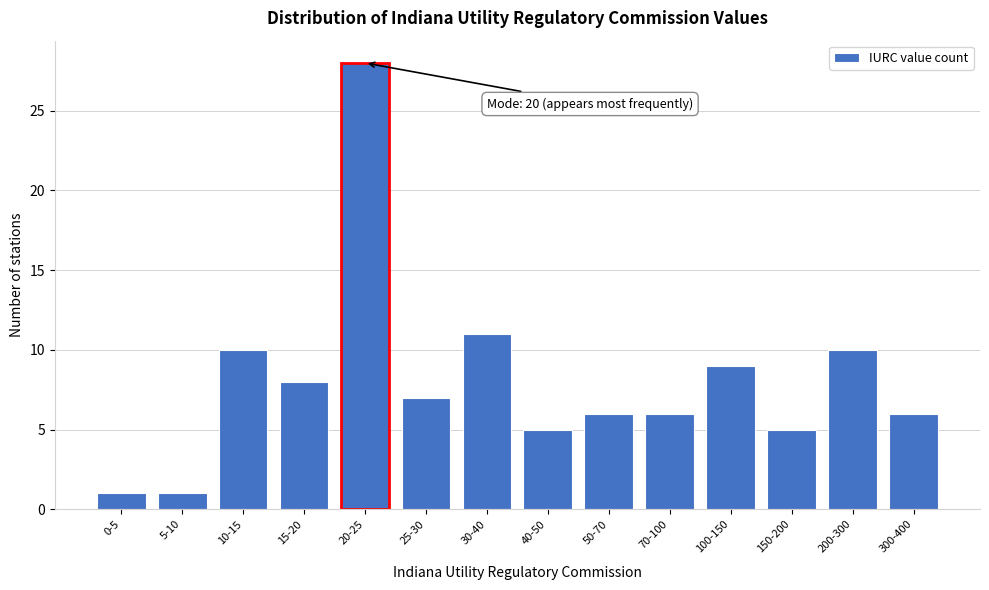

Reading right to left, list all the values displayed in this chart.

300-400=6	200-300=10	150-200=5	100-150=9	70-100=6	50-70=6	40-50=5	30-40=11	25-30=7	20-25=28	15-20=8	10-15=10	5-10=1	0-5=1